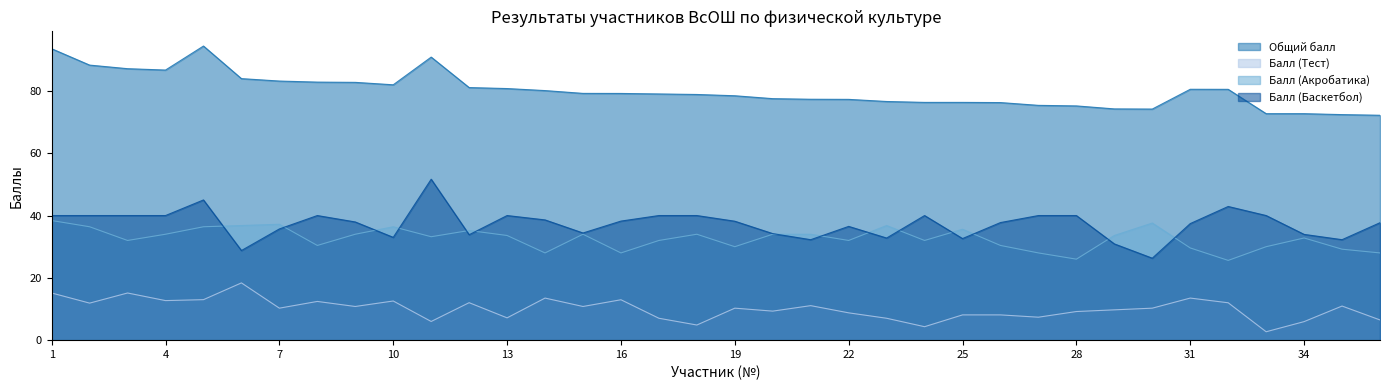

Does the chart have visible grid lines?

No